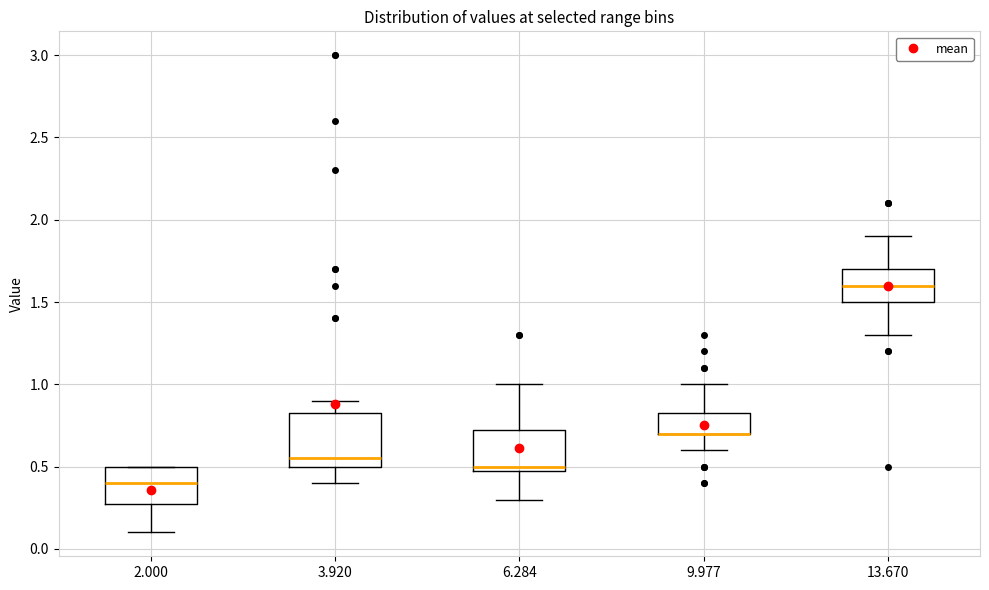

Reading left to right, read every box against the y-axis: the position of its median line, the range the box covers, and the ends of its whiskers. The values are not printed on the chart, so give them approximately, as read against the axis.

2.000: median 0.40, box 0.30 to 0.50, whiskers 0.10 to 0.50
3.920: median 0.55, box 0.50 to 0.85, whiskers 0.40 to 0.90
6.284: median 0.50 (just above the box's lower edge), box 0.50 to 0.75, whiskers 0.30 to 1.00
9.977: median 0.70 (drawn on the box's lower edge), box 0.70 to 0.85, whiskers 0.60 to 1.00
13.670: median 1.60, box 1.50 to 1.70, whiskers 1.30 to 1.90